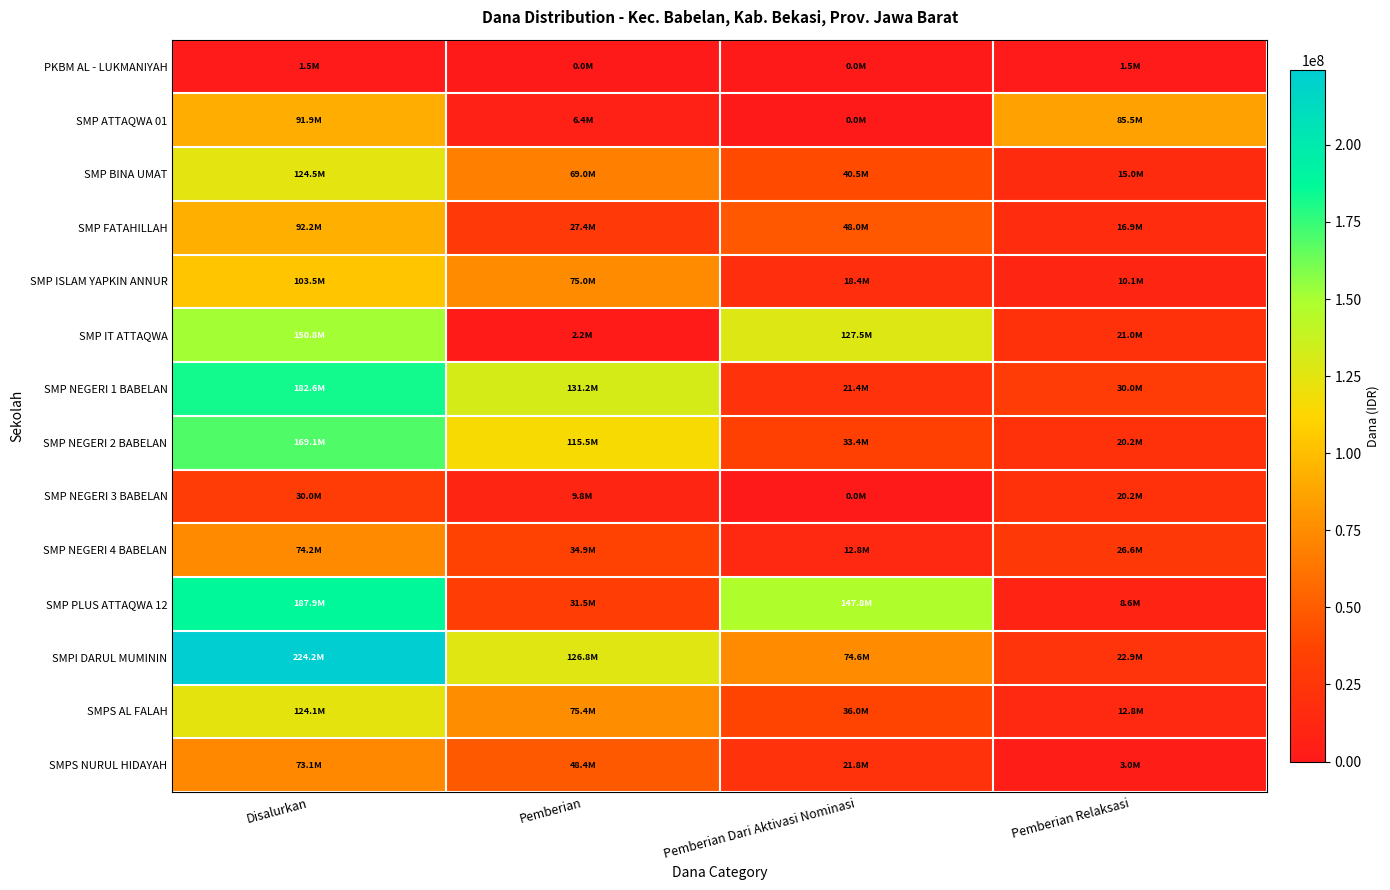

Which has a higher value, Disalurkan or Pemberian Dari Aktivasi Nominasi?

Disalurkan